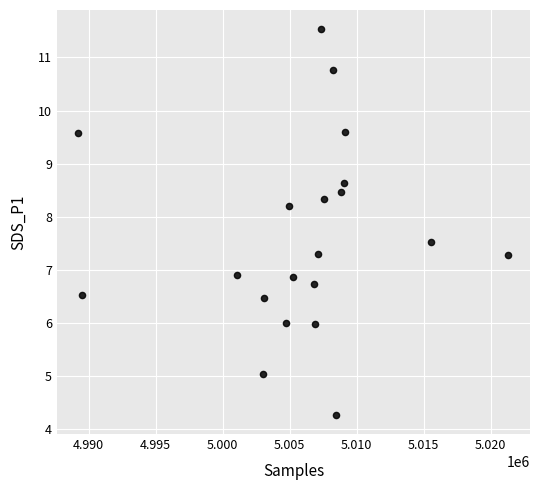

What is the range of Y values (max minus min)?

7.3